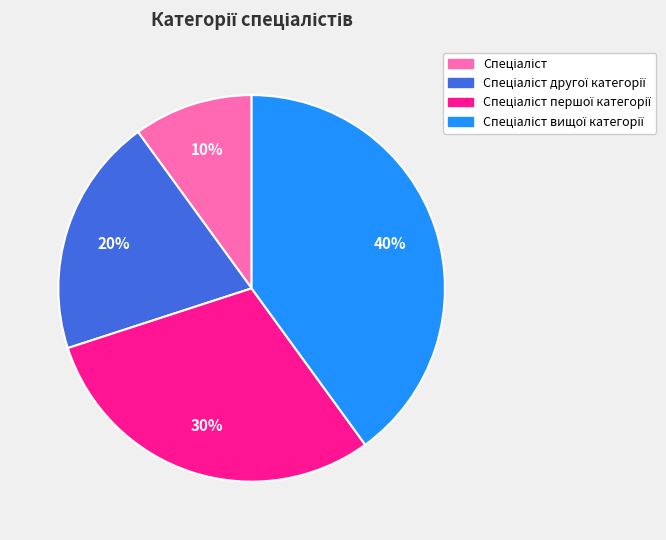

Is there any slice that represents more than half of the pie?

No